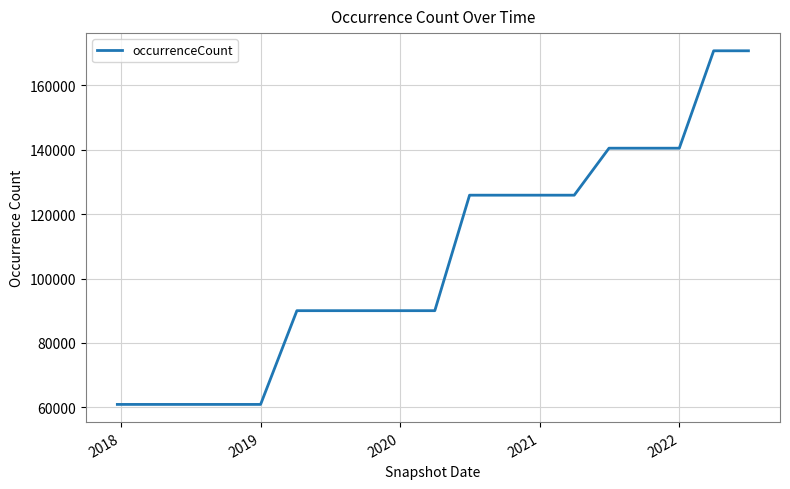

What is the maximum value shown in the chart?

170747